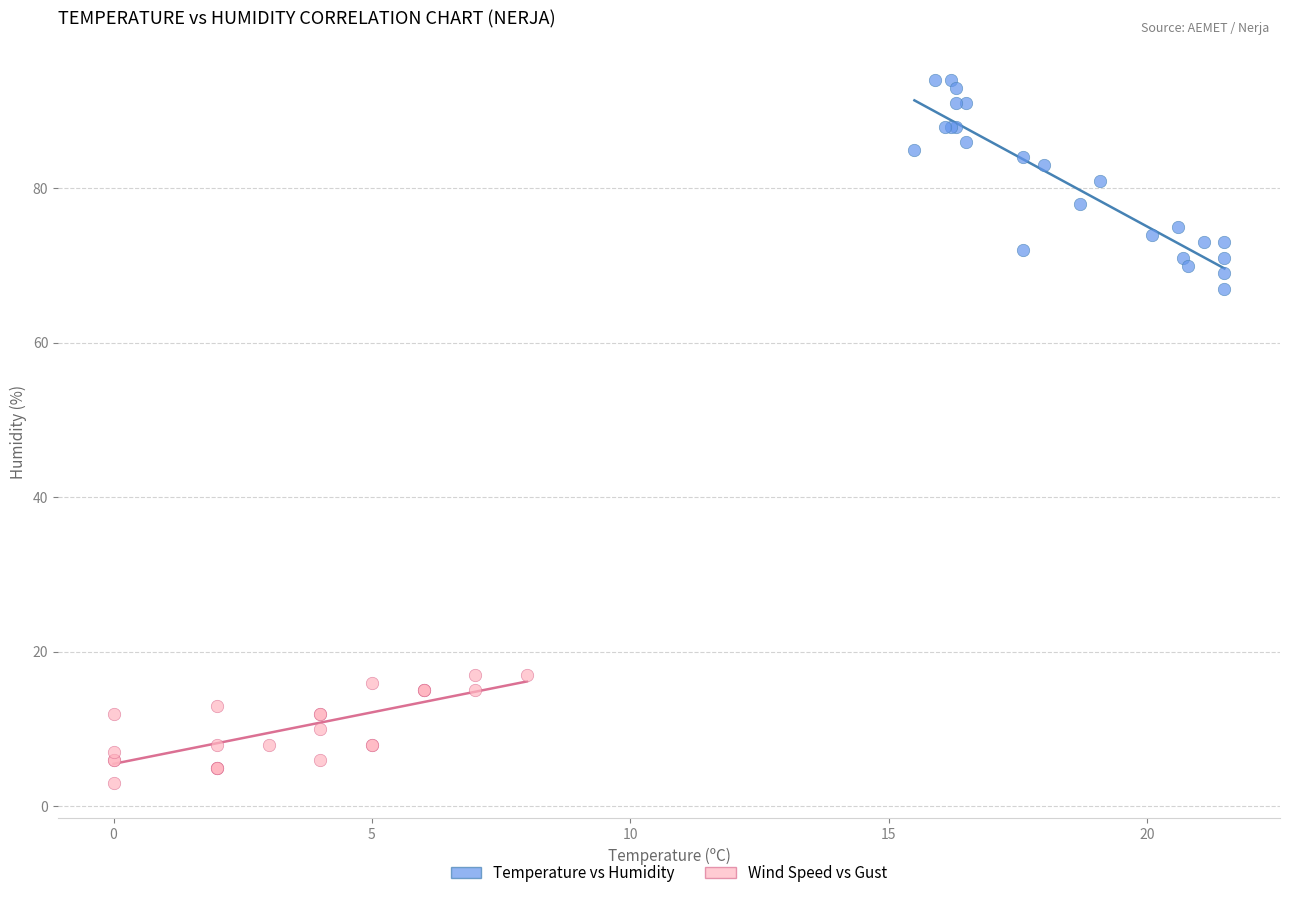

Which series contains the highest Y value?

Temperature vs Humidity